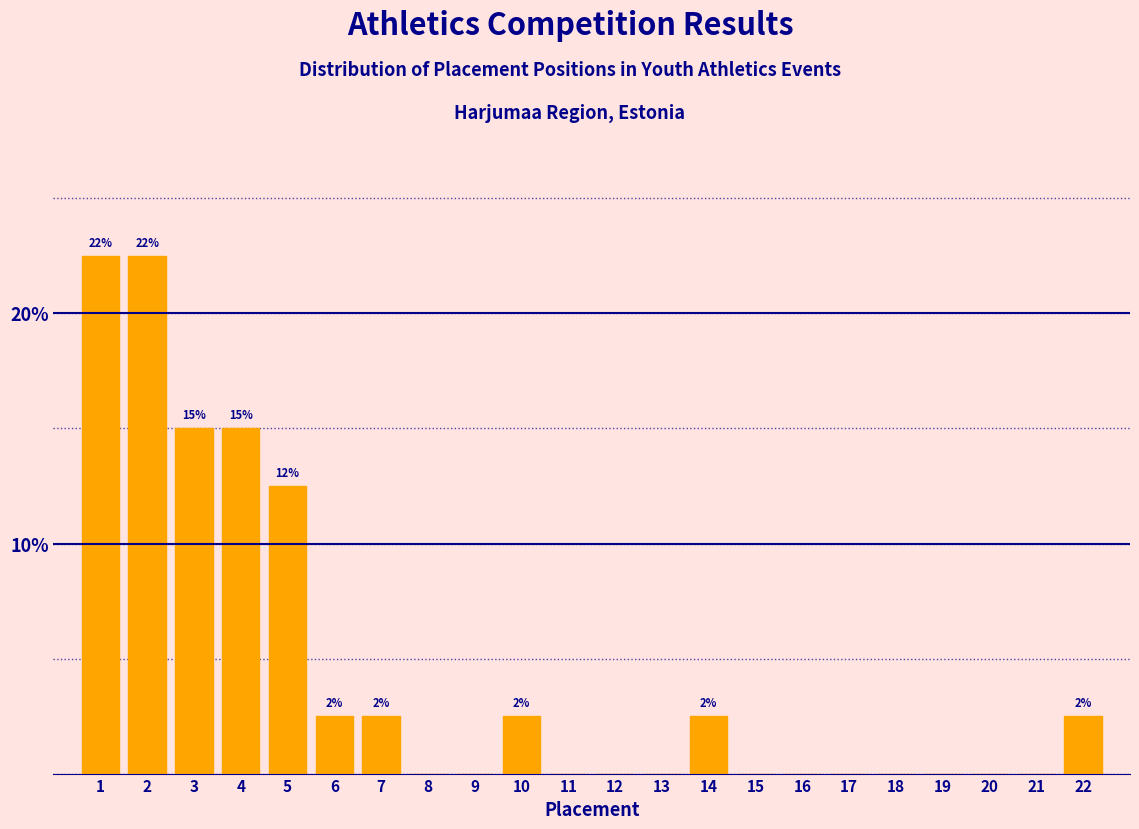

Reading left to right, extract all data points from this chart.

1=22.5	2=22.5	3=15.0	4=15.0	5=12.5	6=2.5	7=2.5	8=0.0	9=0.0	10=2.5	11=0.0	12=0.0	13=0.0	14=2.5	15=0.0	16=0.0	17=0.0	18=0.0	19=0.0	20=0.0	21=0.0	22=2.5